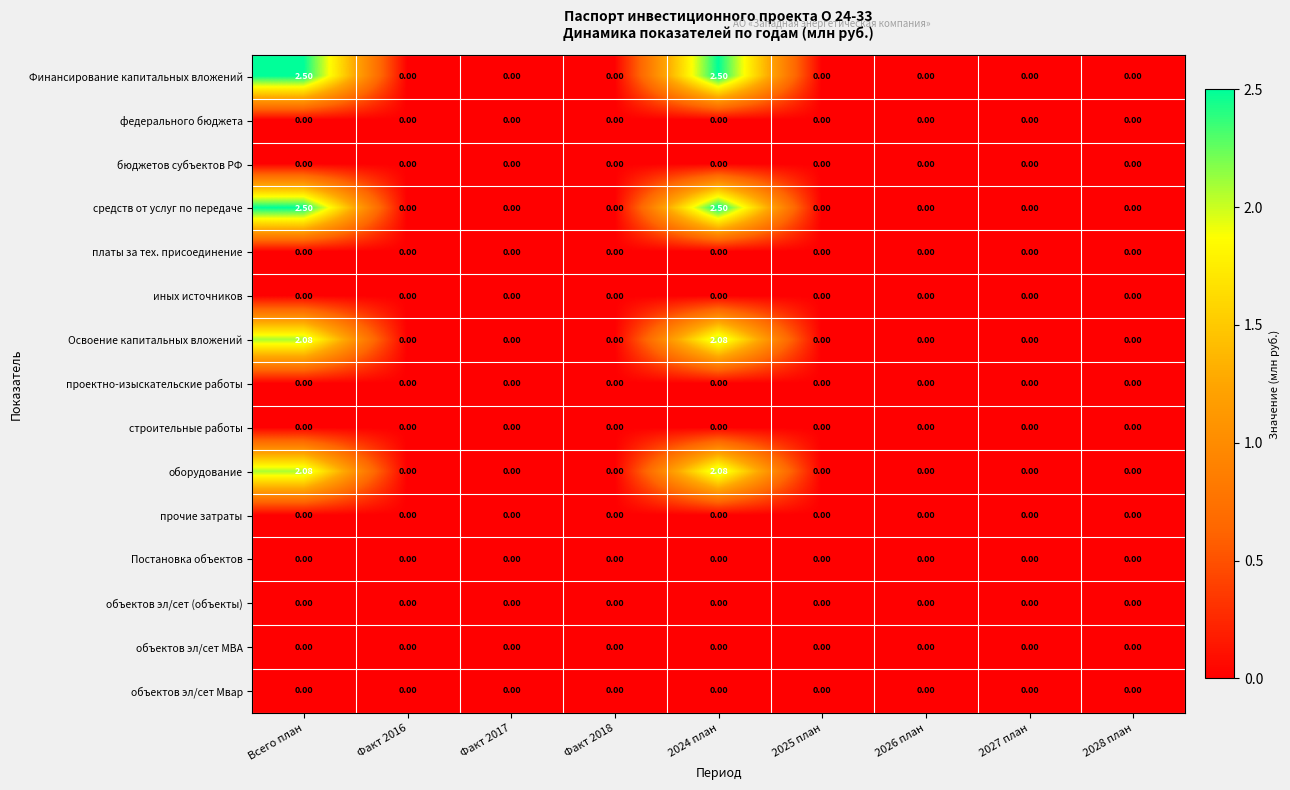

How many categories are shown in the chart?

9